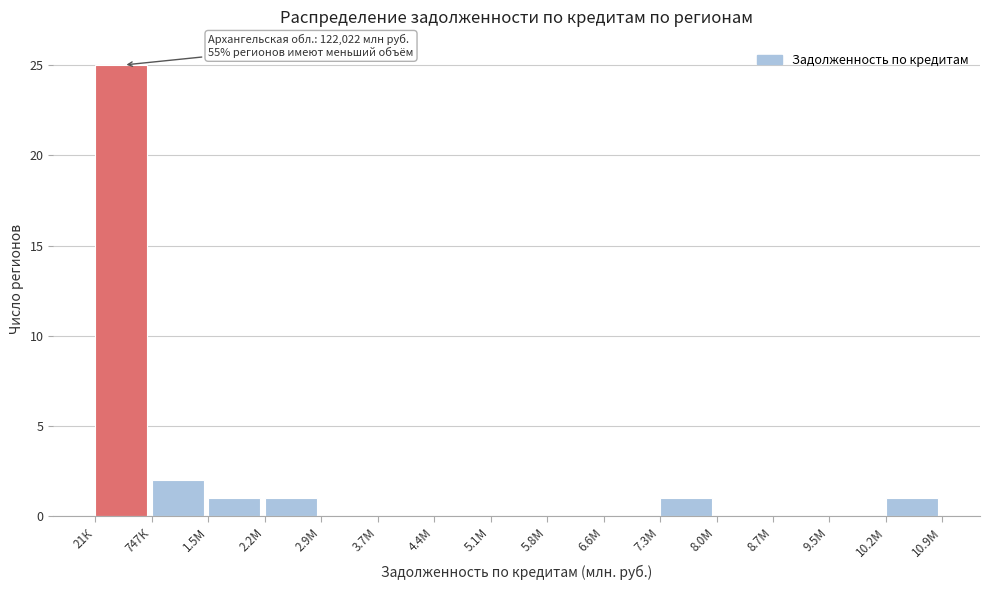

Reading left to right, transcribe all the data shown in this chart.

21К=25	747К=2	1.5М=1	2.2М=1	2.9М=0	3.7М=0	4.4М=0	5.1М=0	5.8М=0	6.6М=0	7.3М=1	8.0М=0	8.7М=0	9.5М=0	10.2М=1